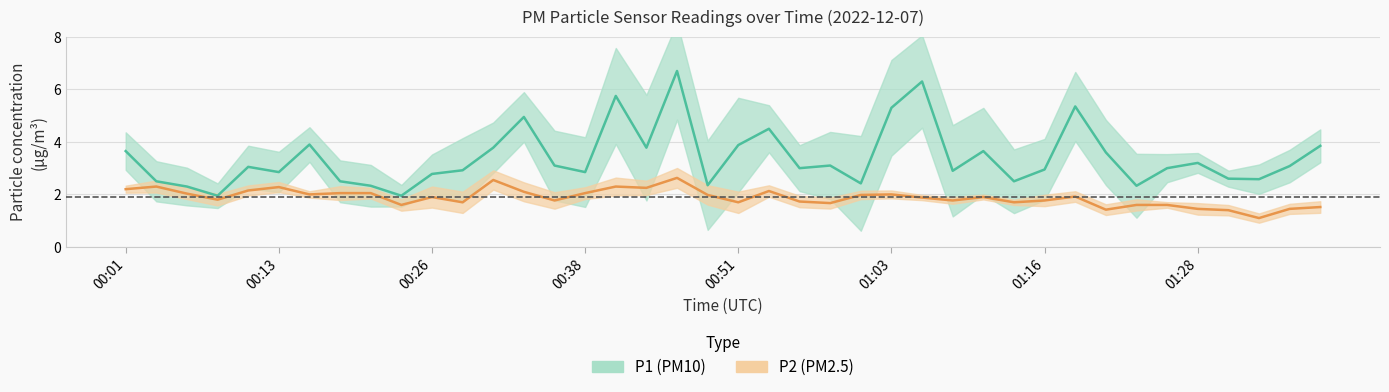

True or false: P2 has a value of 2.2 at 00:43.

True